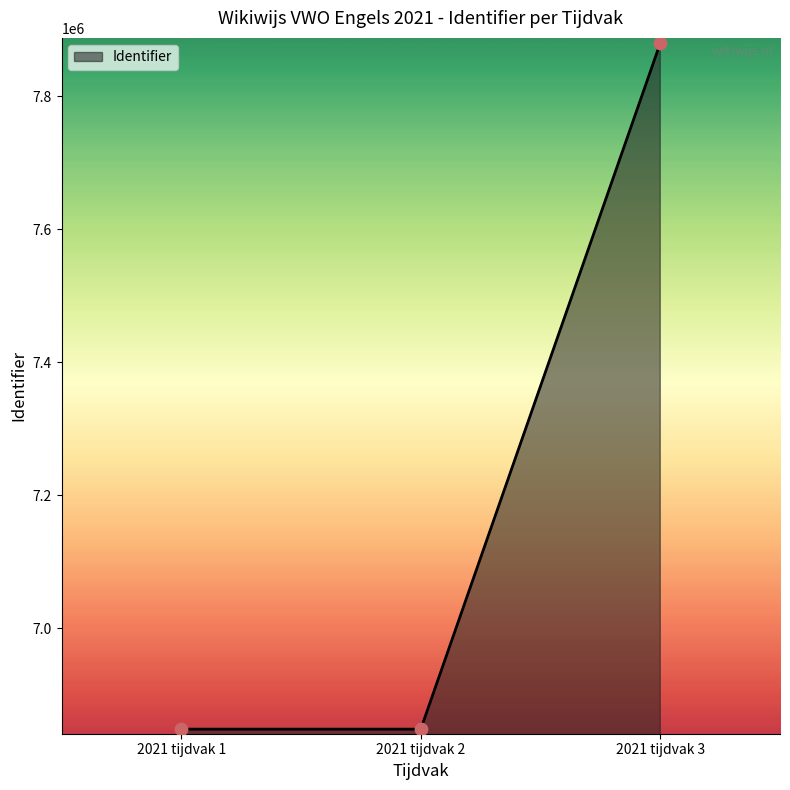

Approximately how many times larger is the value at 2021 tijdvak 1 compared to 2021 tijdvak 2?

1.0